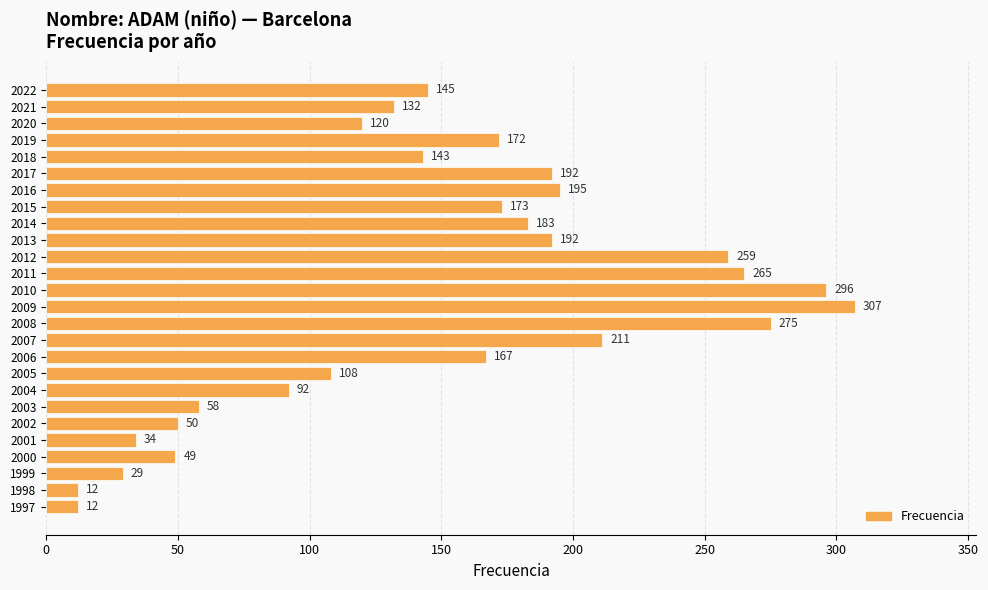

The value at 1997 is 12. True or false?

True